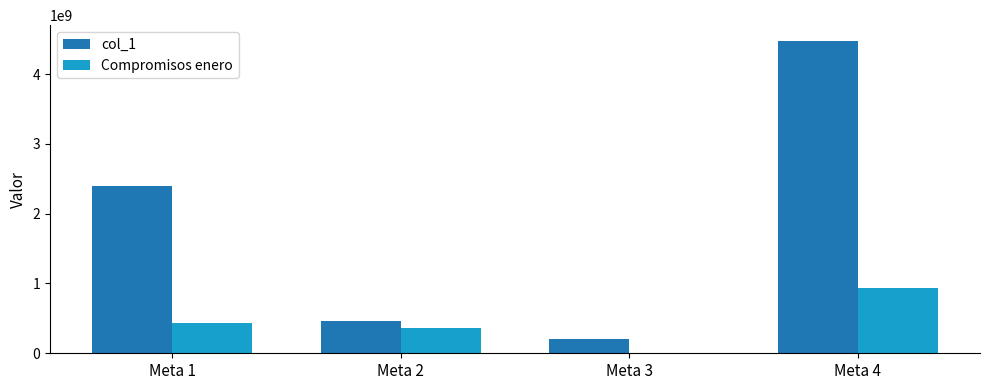

Is the value of col_1 at Meta 3 greater than the value of Compromisos enero at Meta 3?

Yes